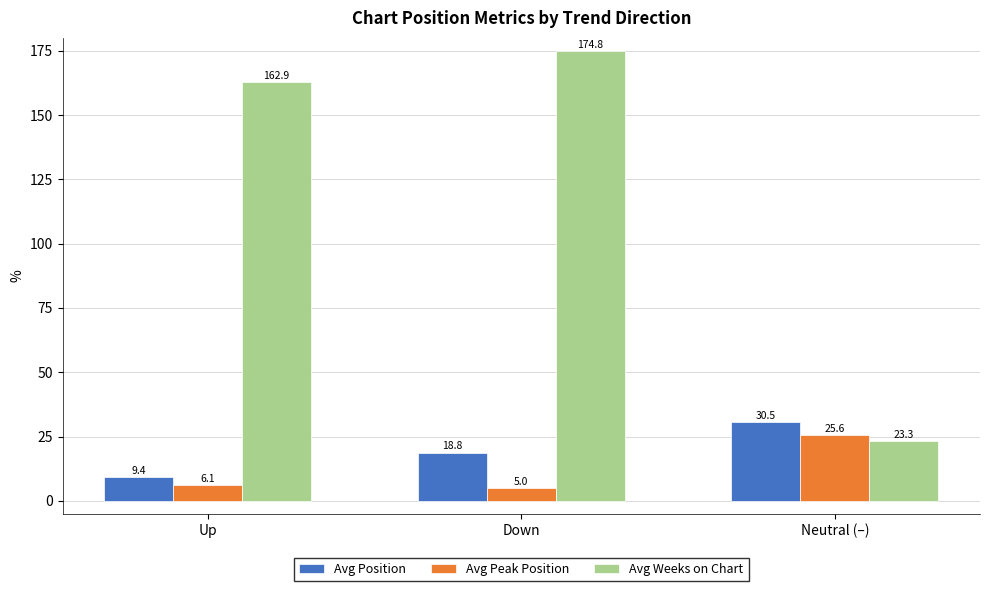

Is the value of Avg Peak Position at Neutral (–) greater than the value of Avg Position at Down?

Yes